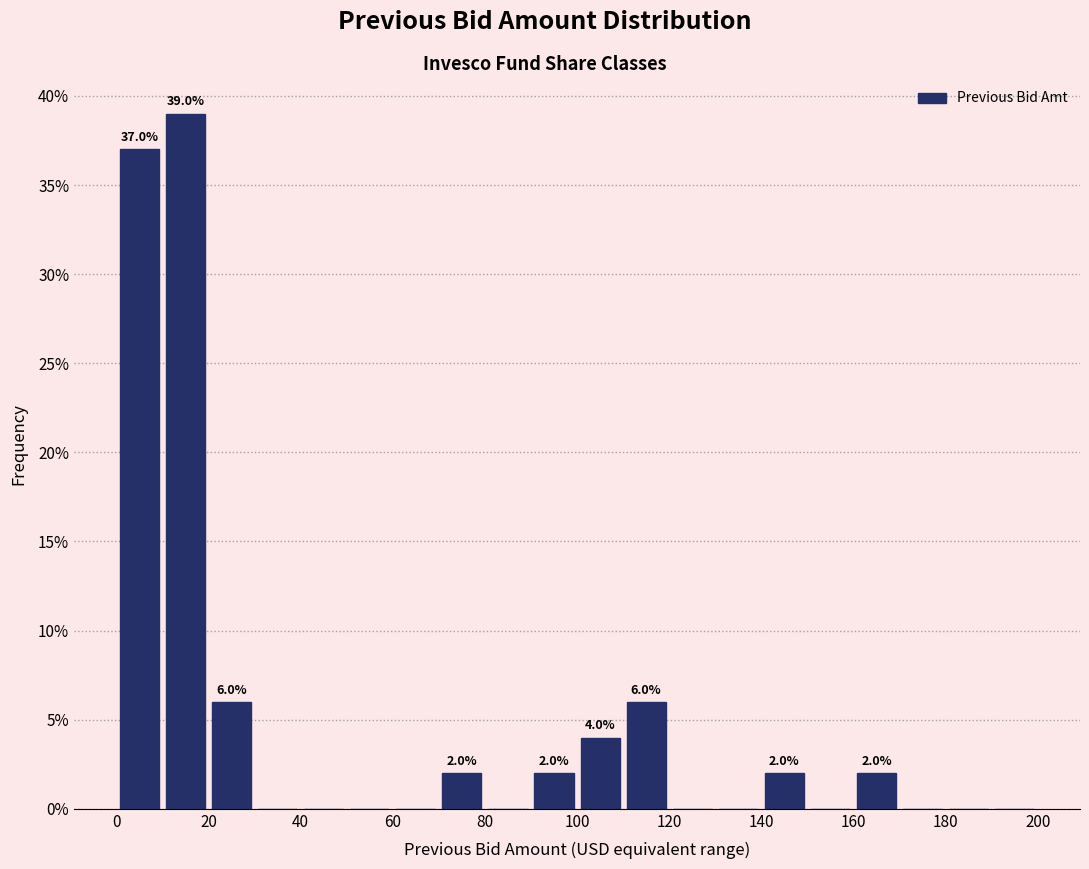

Over which range of the x-axis is the bar tallest?

10 to 20